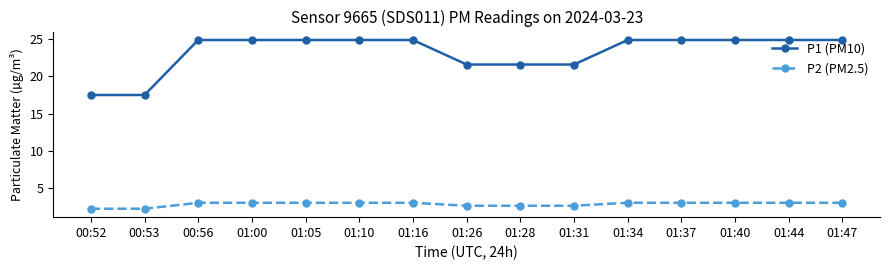

At which label does P1 (PM10) first exceed 24?

00:56